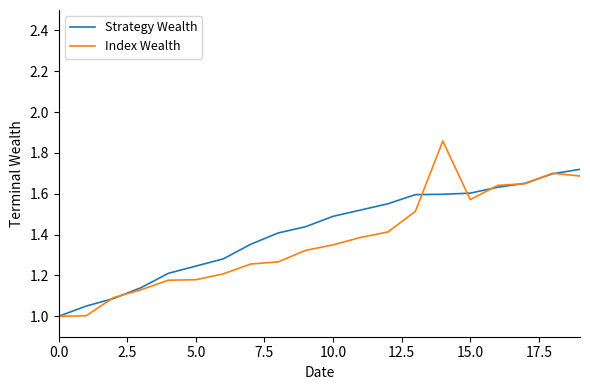

Does the chart display data point markers on the line(s)?

No